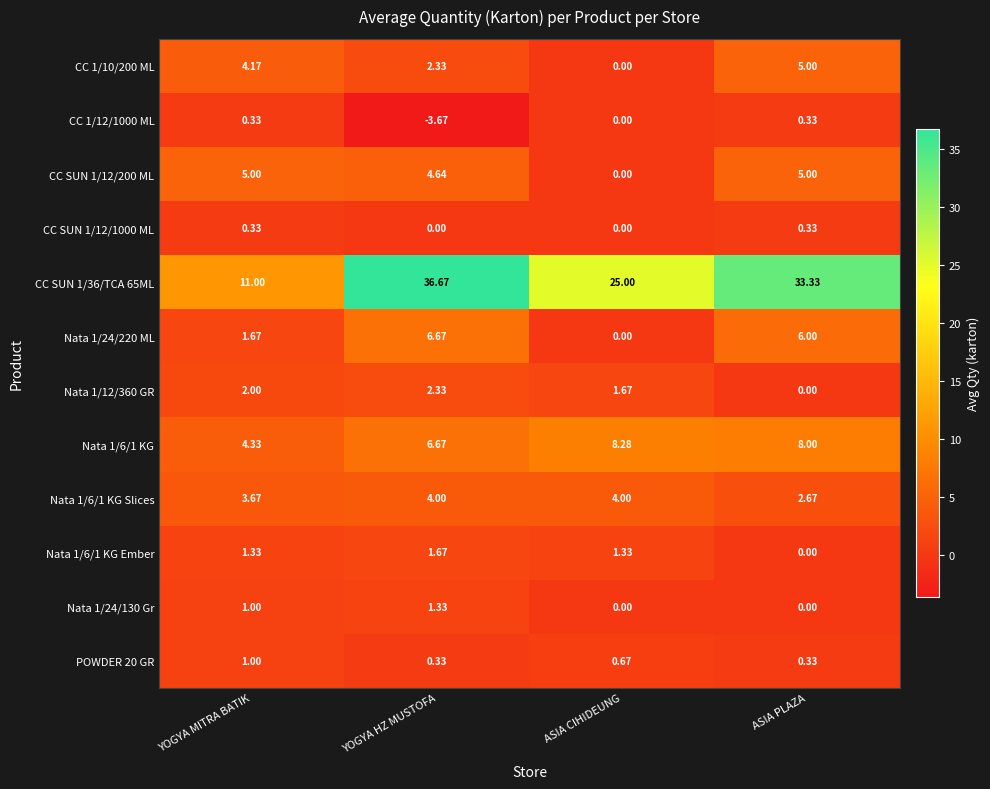

How many series are shown in this chart?

12